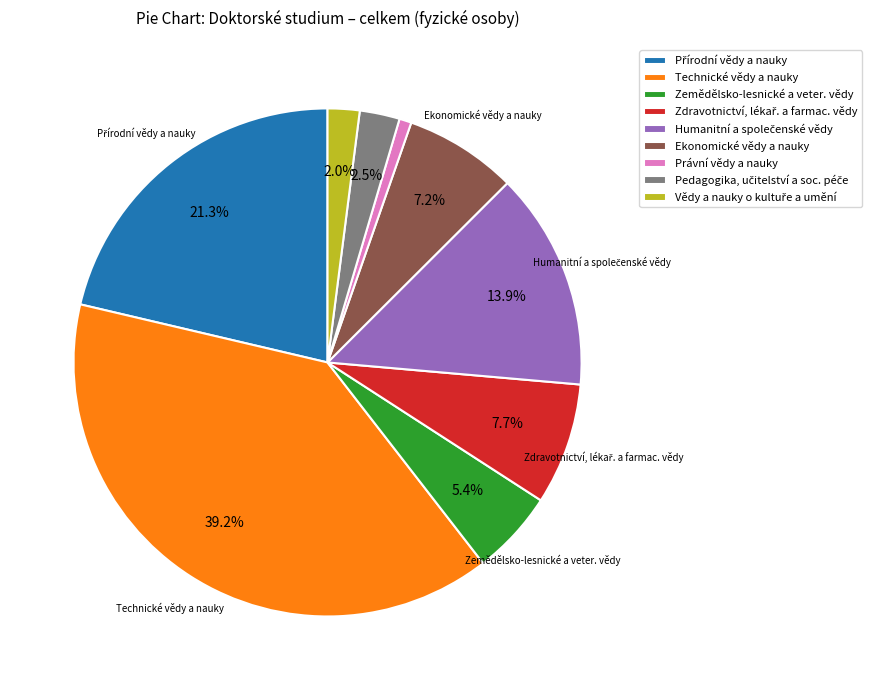

Which category has the biggest portion of the pie?

Technické vědy a nauky